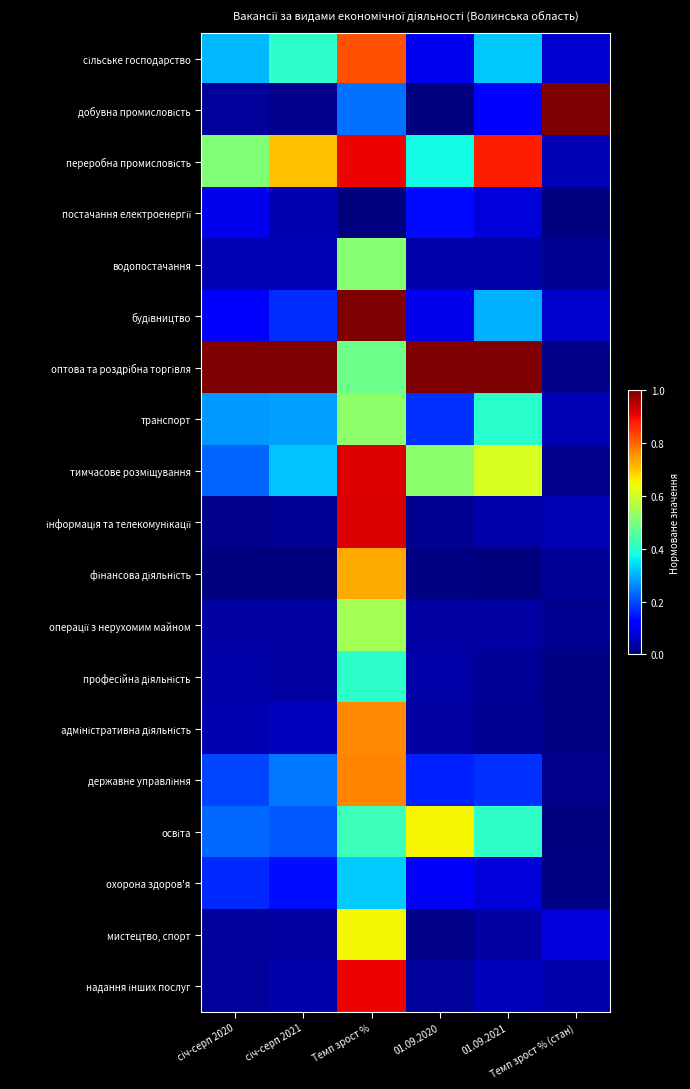

At which category is the sum across all series the highest?

Темп зрост %